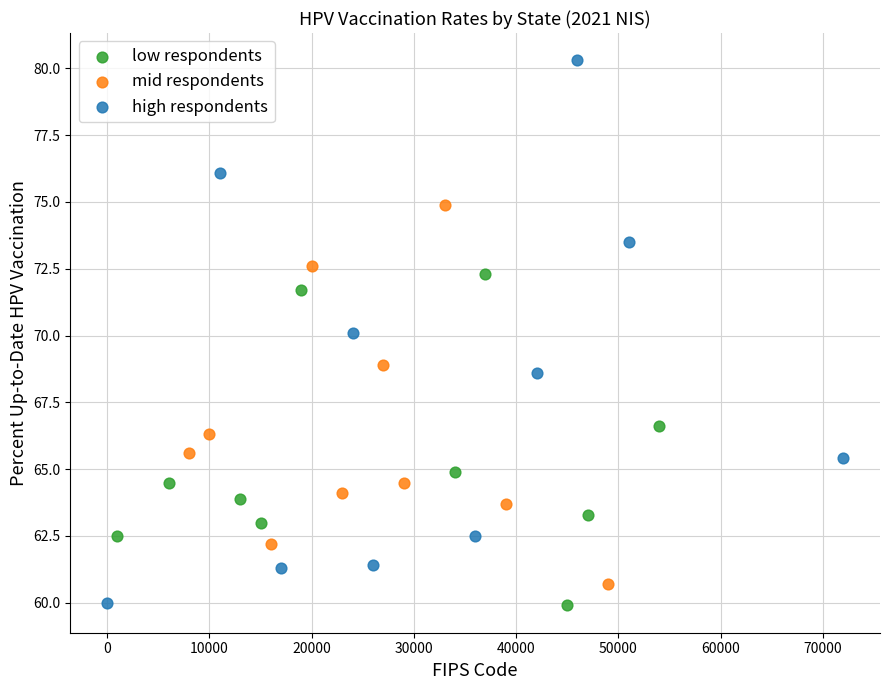

Which series contains the highest Y value?

high respondents